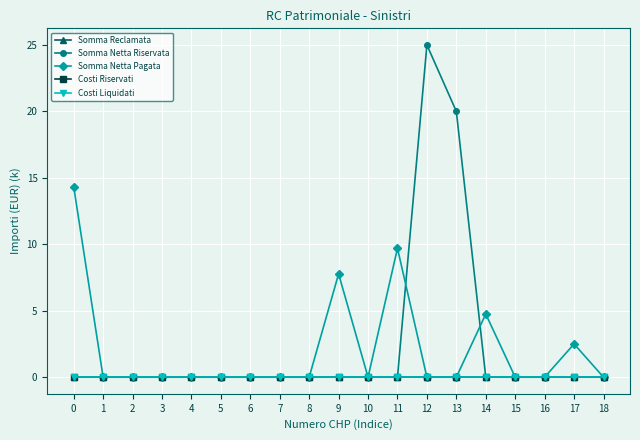

Does the chart have visible grid lines?

Yes